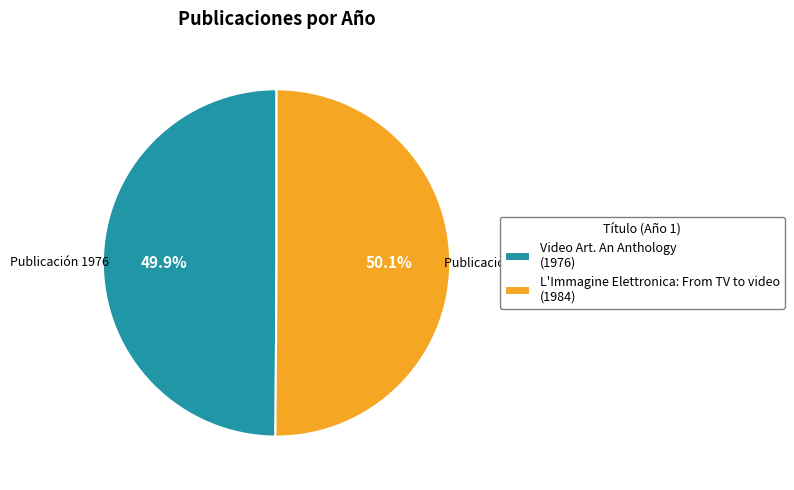

Is there a majority slice in this chart?

Yes